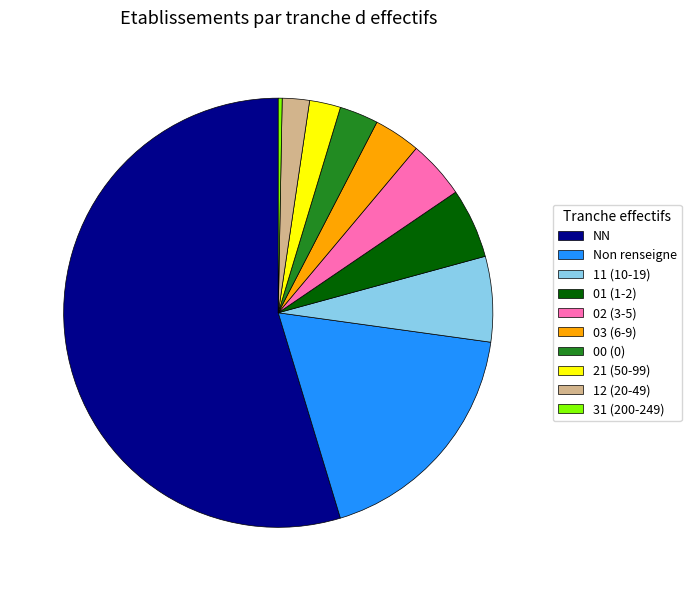

How many segments does this pie chart have?

10